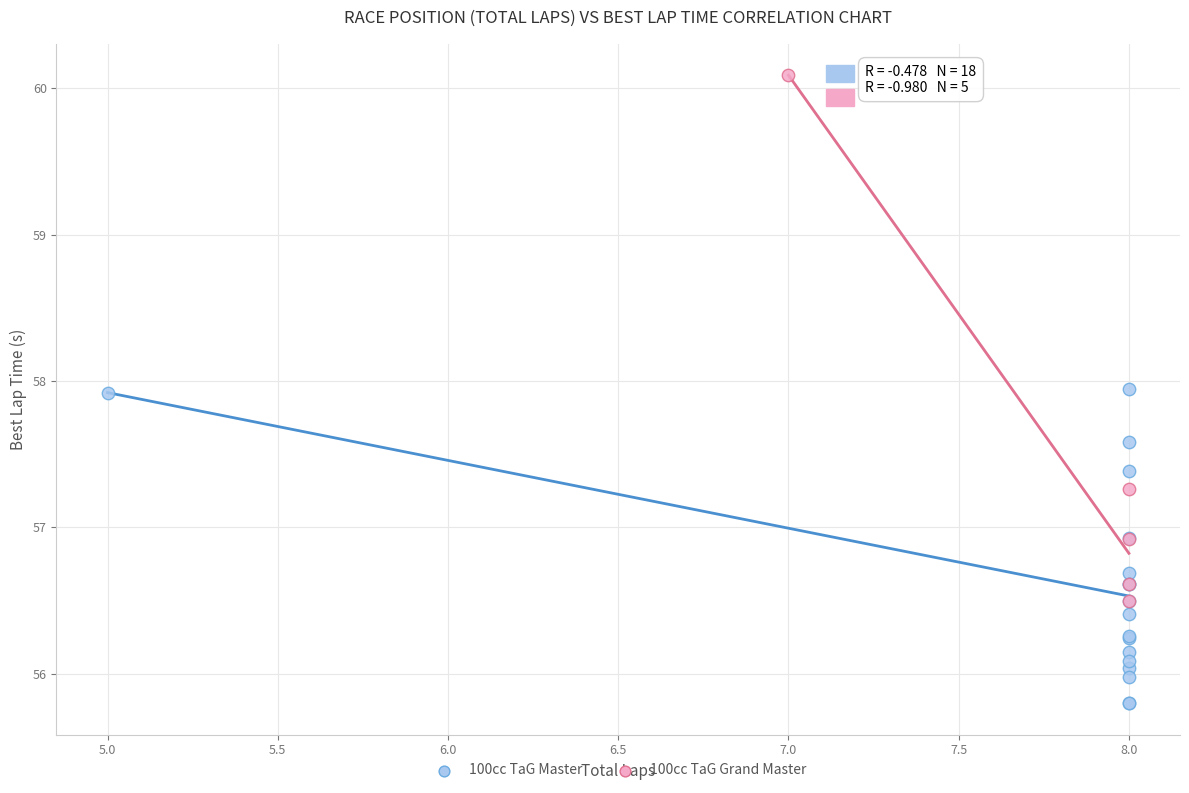

Which series reaches the maximum Y coordinate?

100cc TaG Grand Master